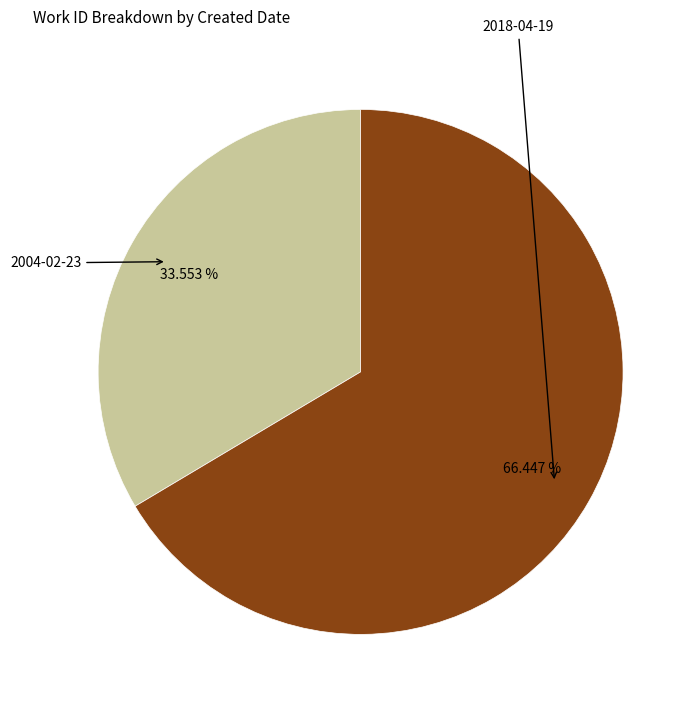

Is there any slice that represents more than half of the pie?

Yes